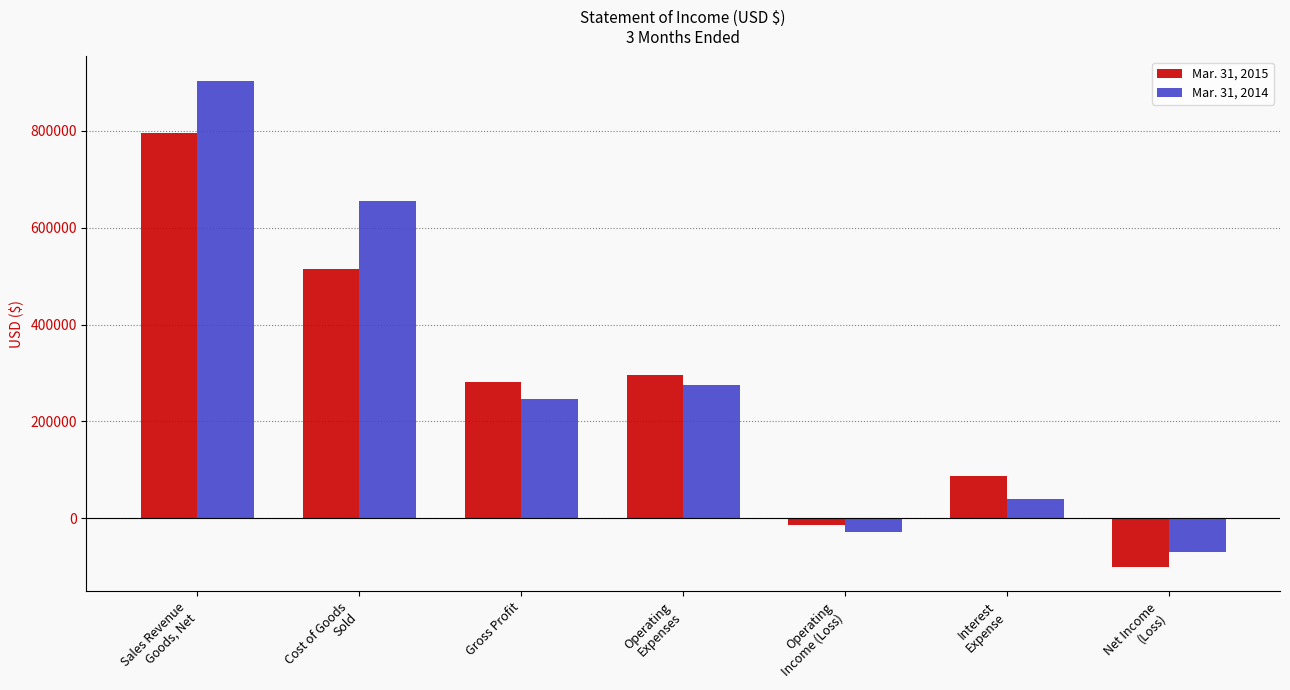

Which category has the highest value in the Mar. 31, 2014 series?

Sales Revenue
Goods, Net